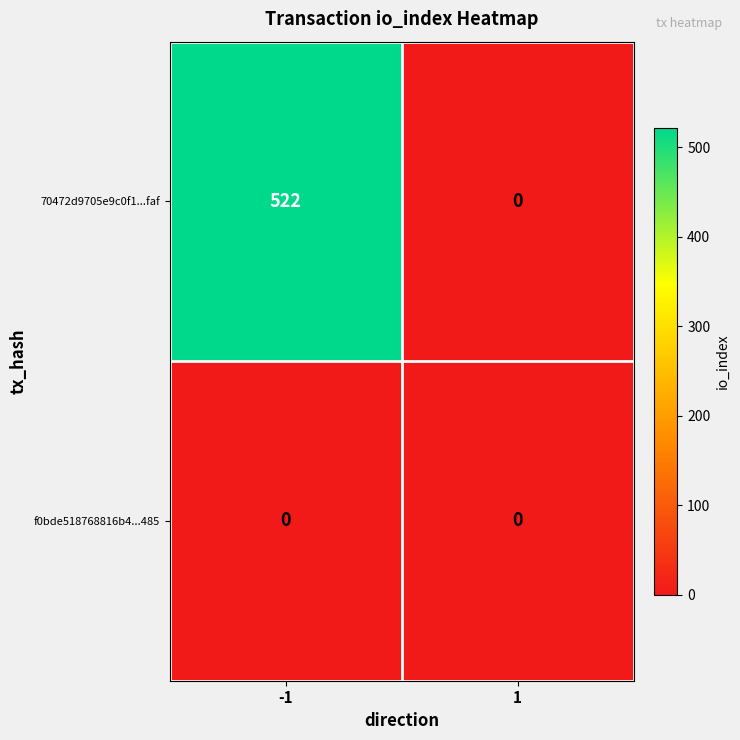

List the series in order of their peak value, highest first.

70472d9705e9c0f1...faf, f0bde518768816b4...485